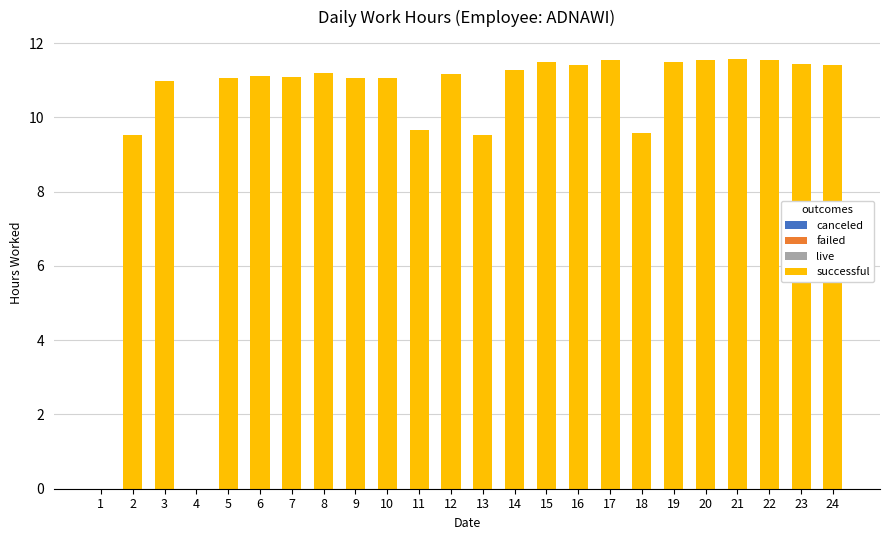

What is the maximum value shown in the chart?

11.6